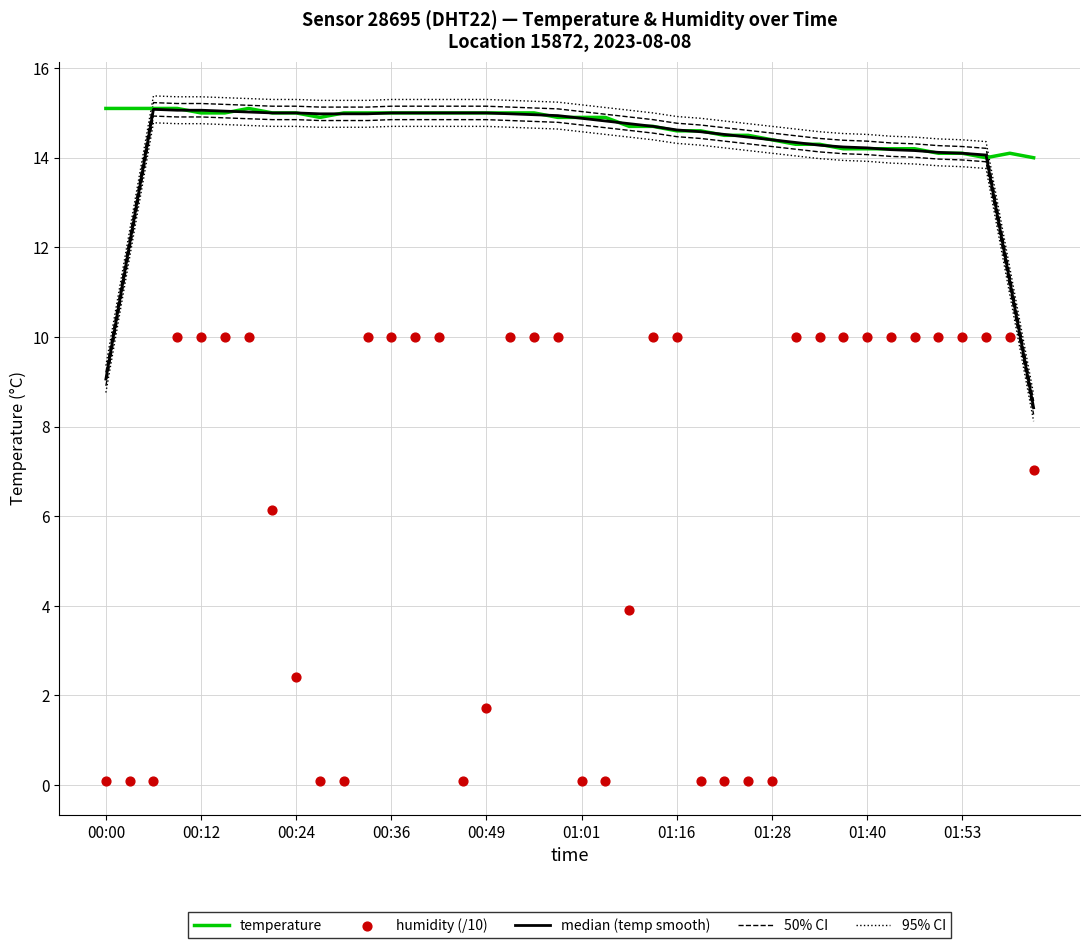

What are all the series names shown in the legend?

temperature, median (temp smooth), 50% CI, 95% CI, humidity (/10)